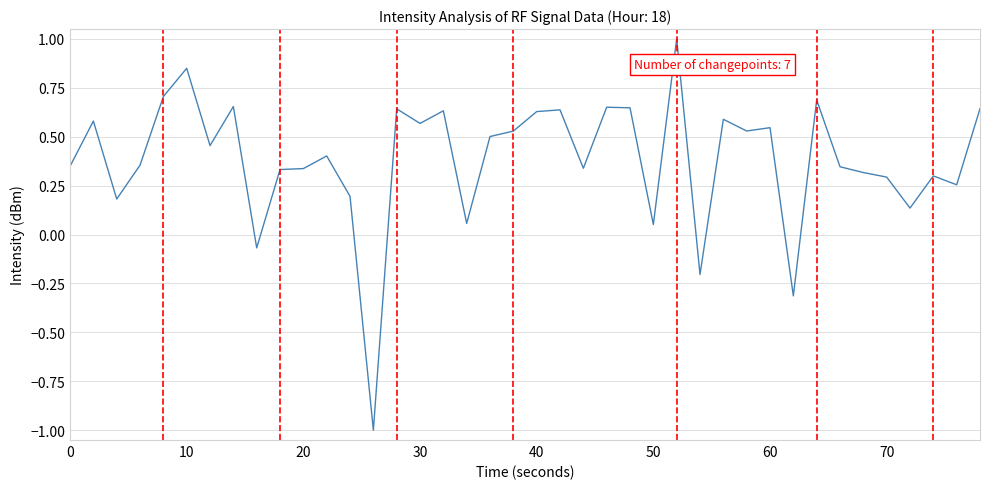

What is the difference between the maximum and minimum values?

2.0